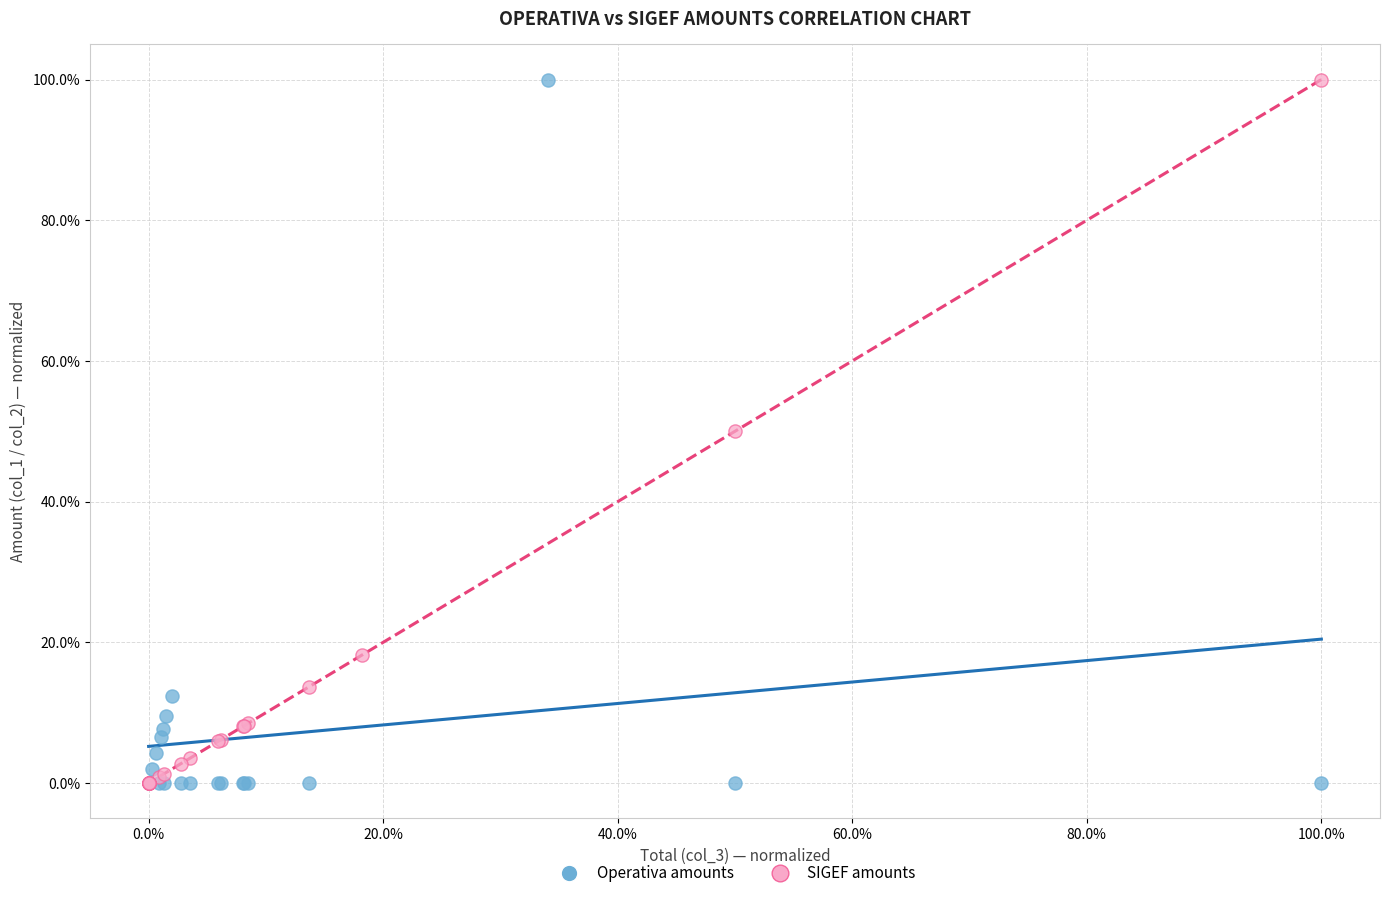

What are all the series names shown in the legend?

Operativa amounts, SIGEF amounts